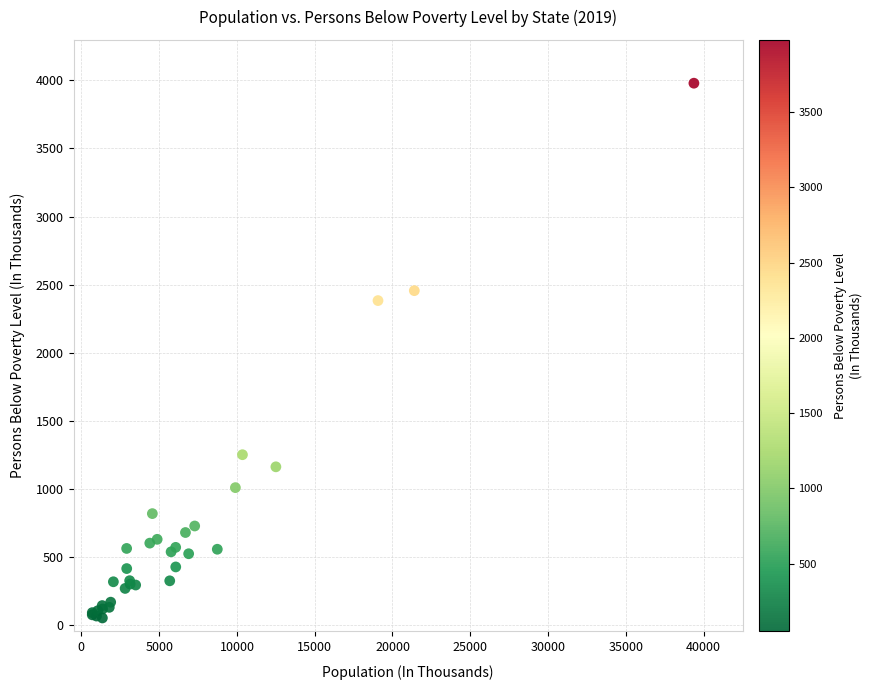

What Y value in the scatter plot is closest to 2014?

2382